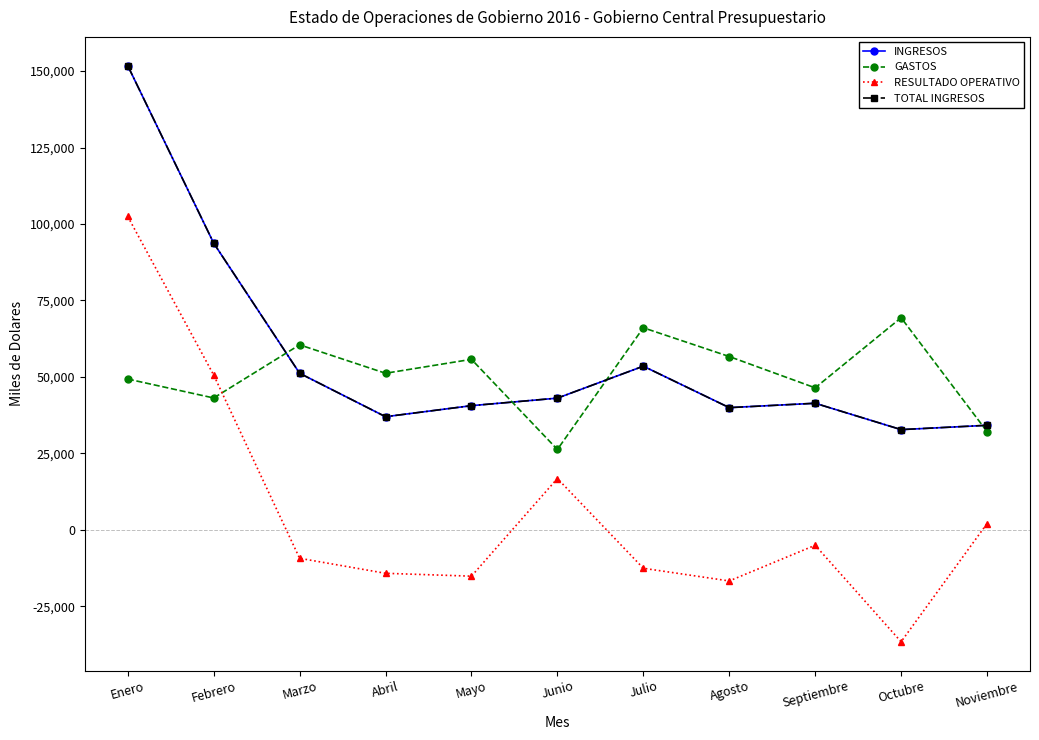

True or false: INGRESOS and RESULTADO OPERATIVO cross at least once.

False